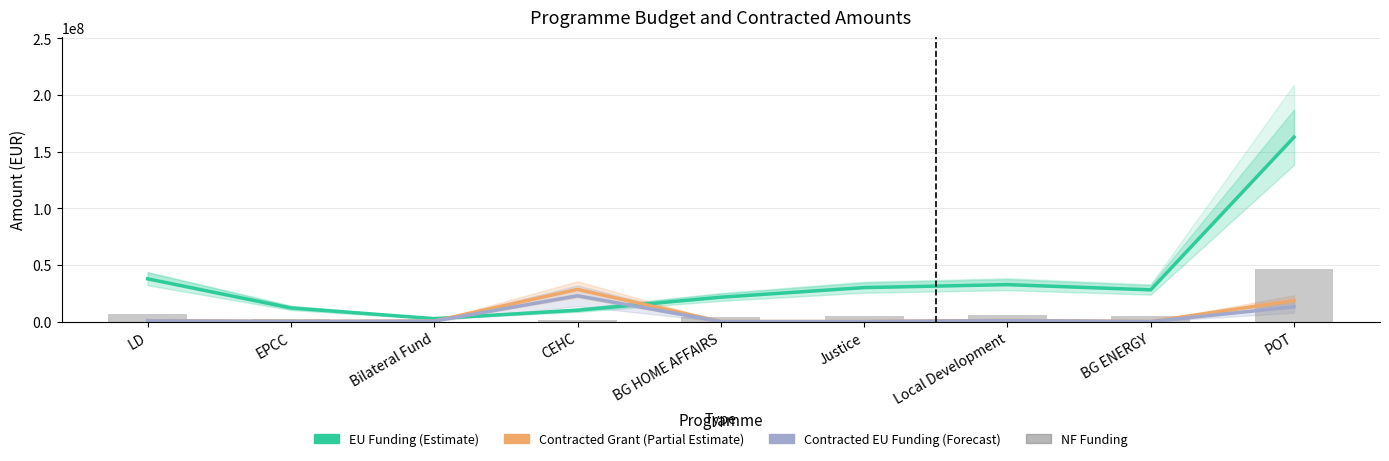

Rank the categories by Contracted EU Funding (Forecast) value from highest to lowest.

CEHC, POT, Local Development, LD, Bilateral Fund, EPCC, BG ENERGY, BG HOME AFFAIRS, Justice